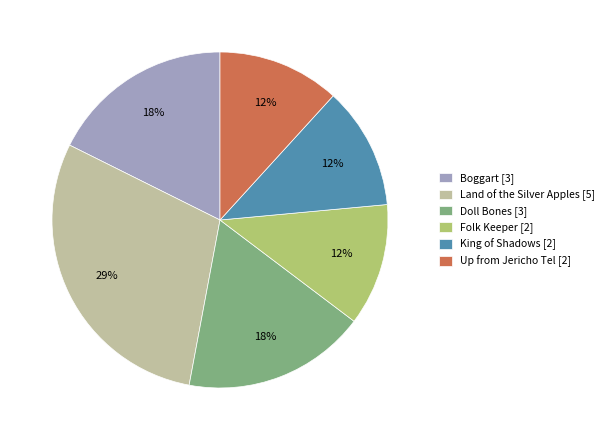

To the nearest percent, what is the average slice percentage?

17%